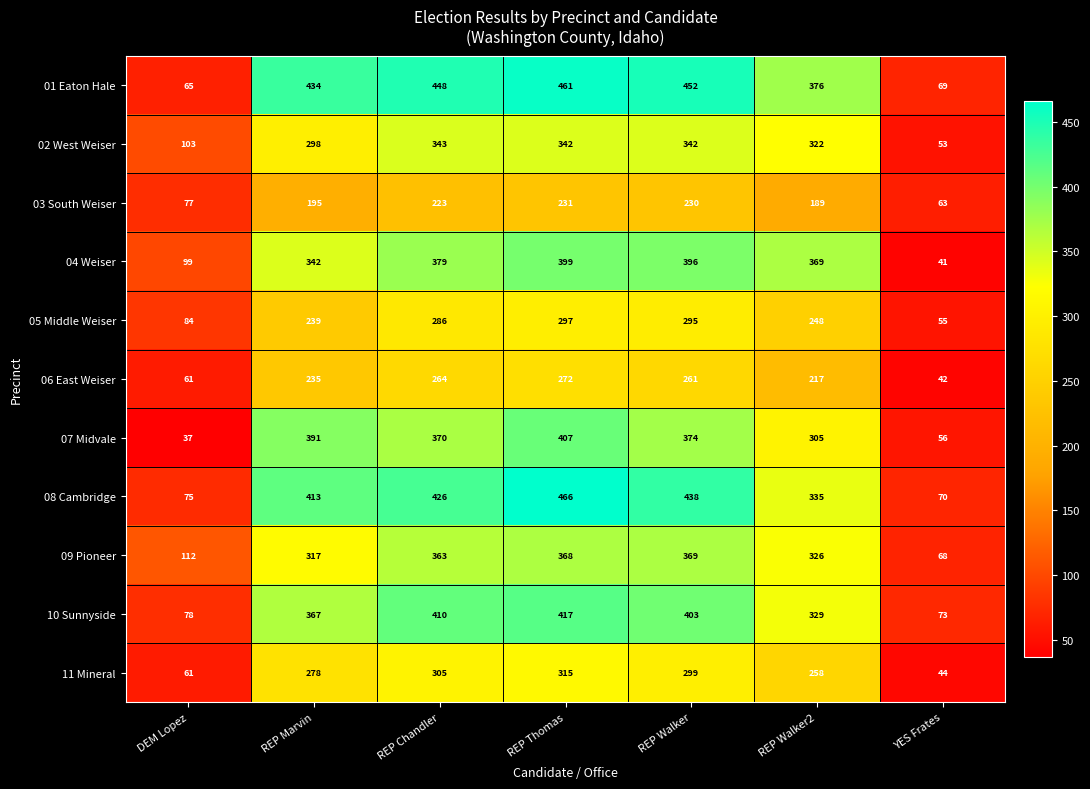

How many categories are shown in the chart?

7